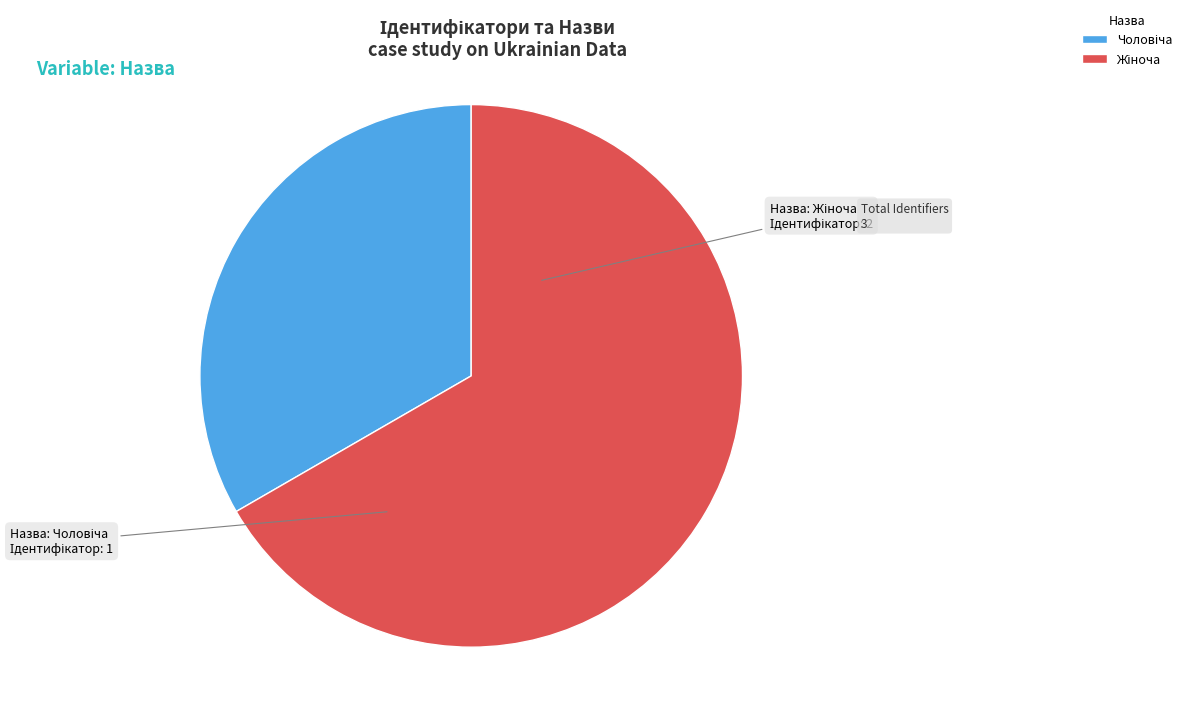

Does any single category account for the majority?

Yes